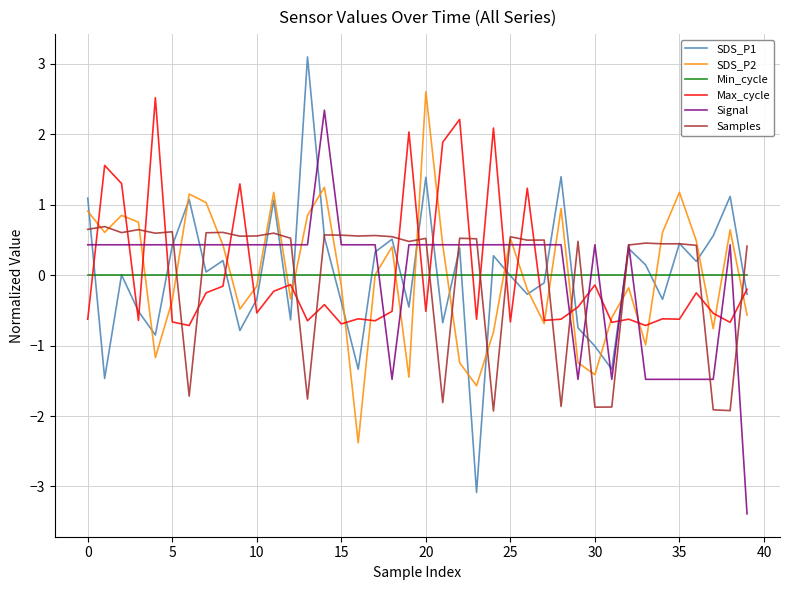

What is the highest value of the Max_cycle series?

2.5